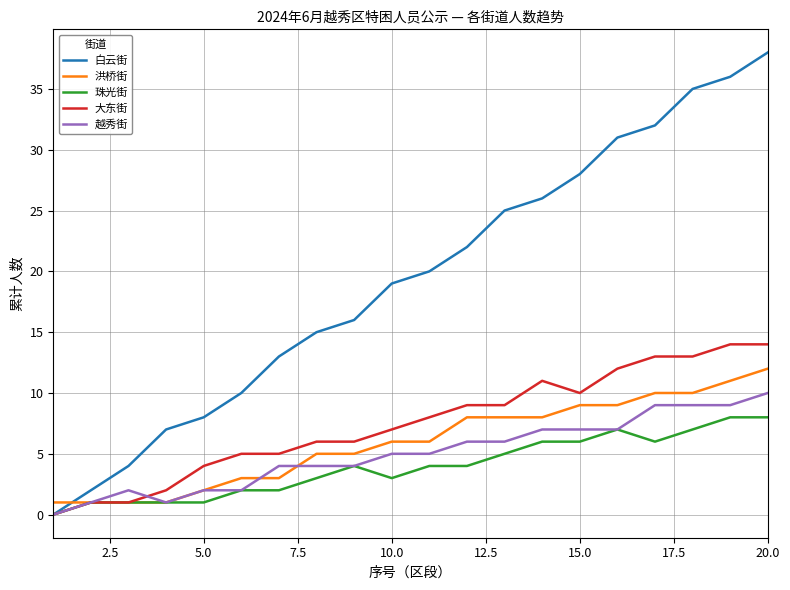

What is the maximum value shown in the chart?

38